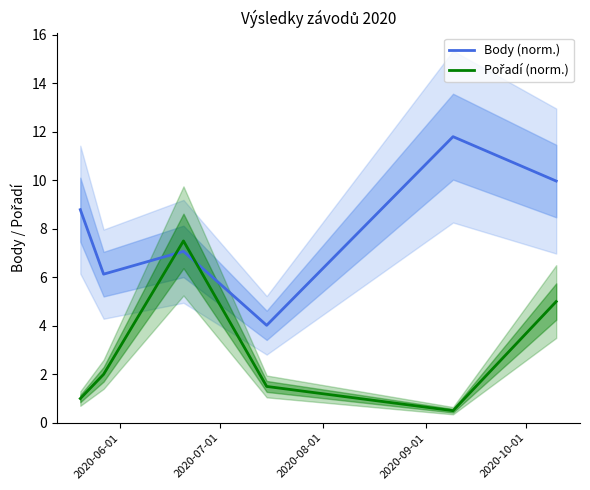

What is the value of the Pořadí (norm.) point at the 1st from the left?

1.0